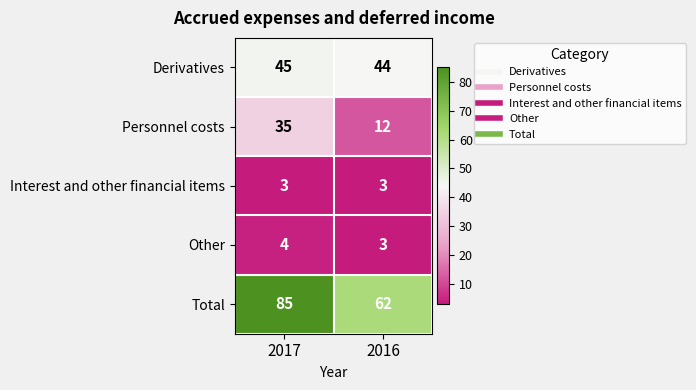

Which label corresponds to the largest value in the chart?

2017